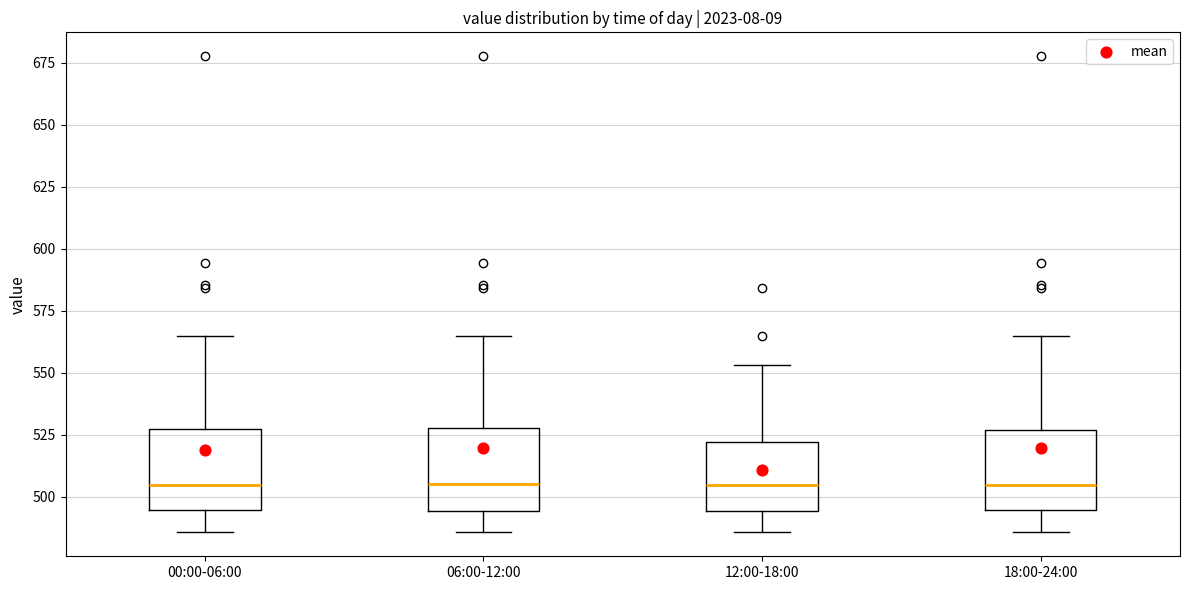

Where is the lower edge of the box for 06:00-12:00 on the y-axis? The values are not printed on the chart, so give them approximately, as read against the axis.

495